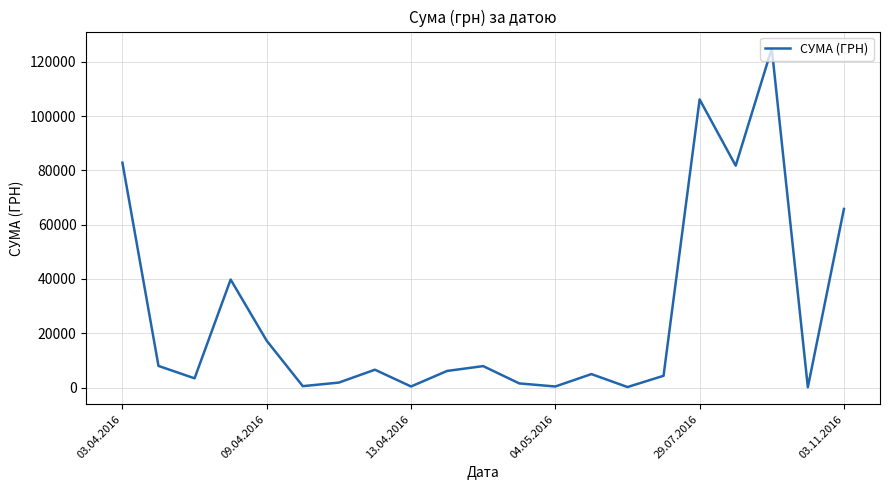

What is the maximum value shown in the chart?

124904.8